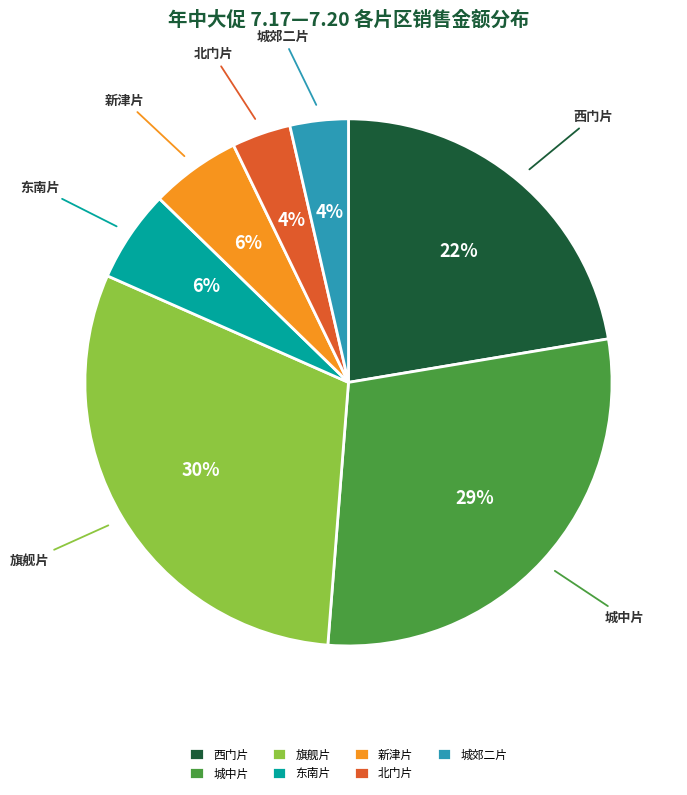

Count the number of slices in the pie.

7